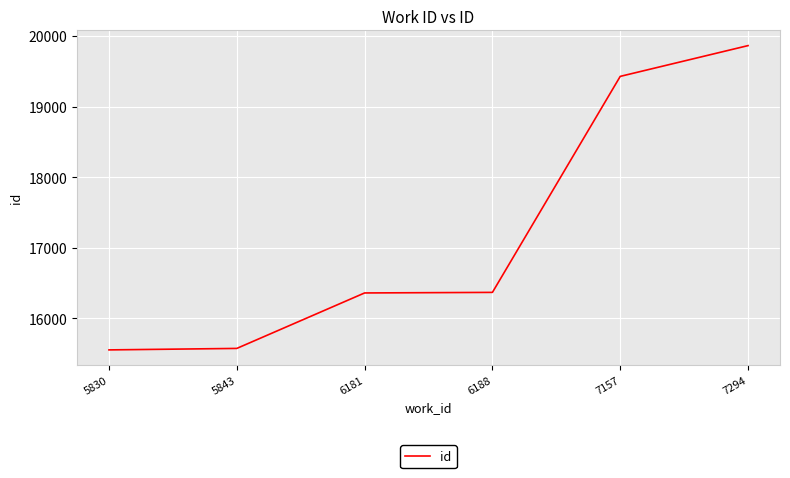

At which label is the value closest to 17707?

6188